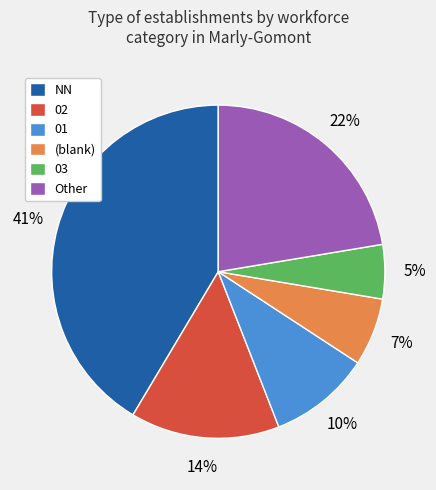

The 01 slice represents 10% of the pie. True or false?

True